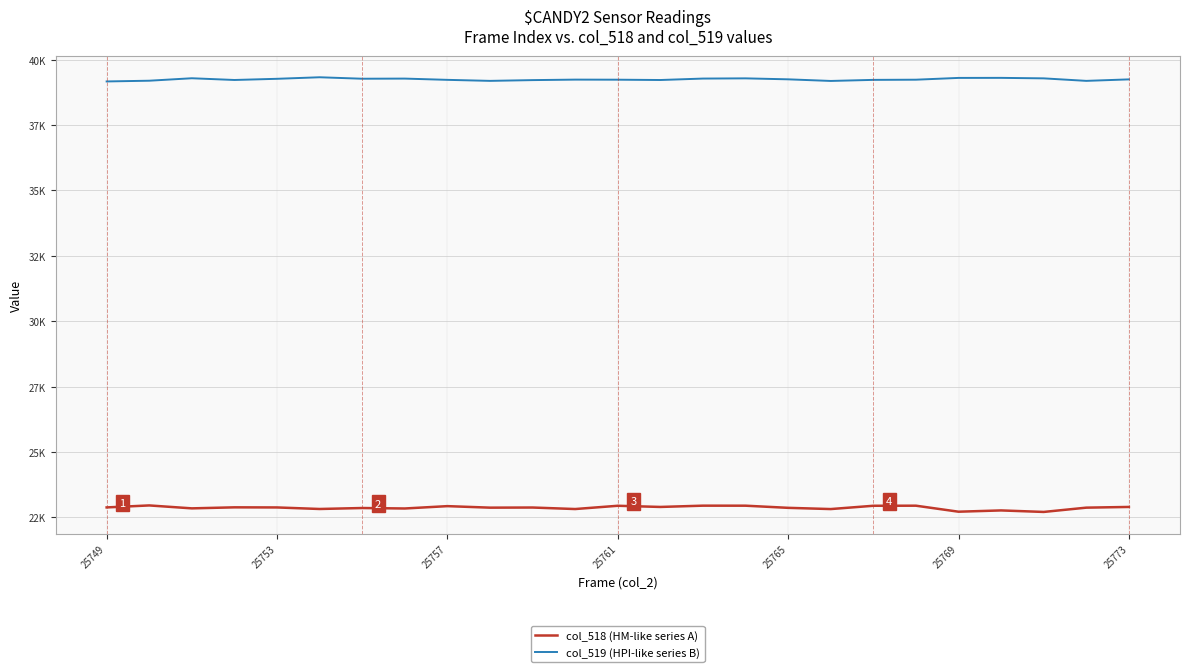

Does the chart have visible grid lines?

Yes